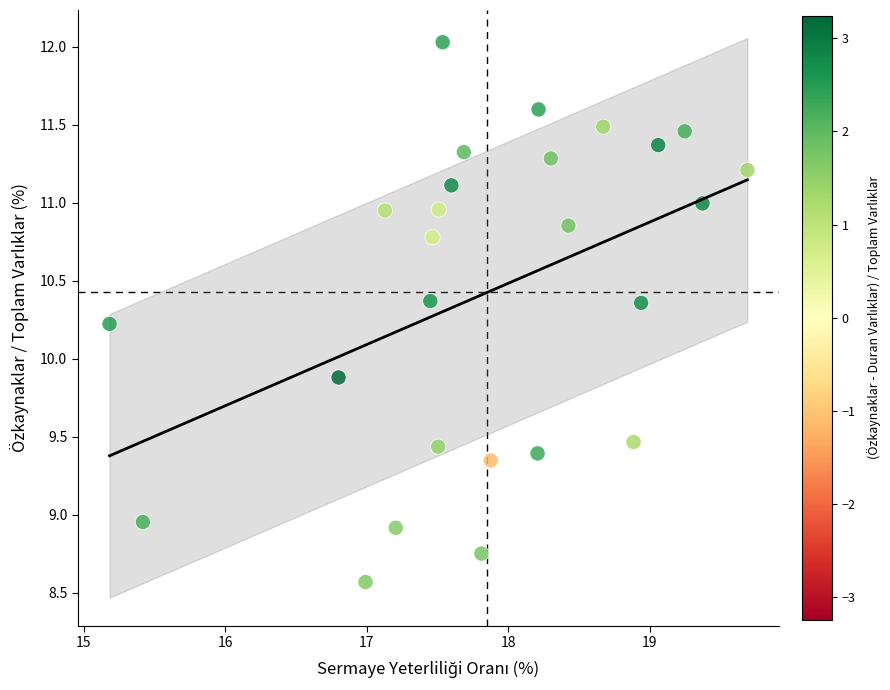

What Y value in the scatter plot is closest to 10?

9.9